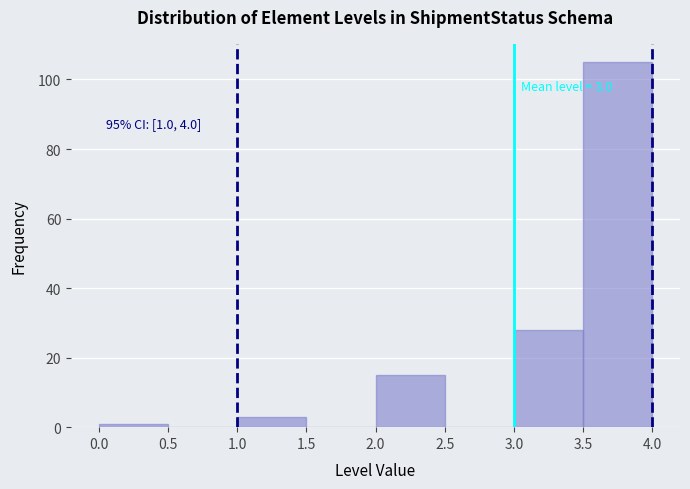

Which range on the x-axis has the tallest bar?

3.5 to 4.0